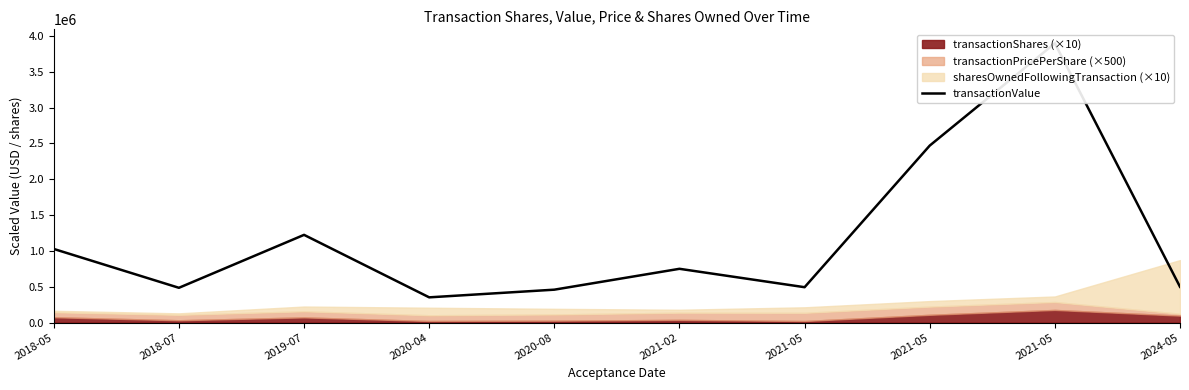

What is the sum of all values?

11660436